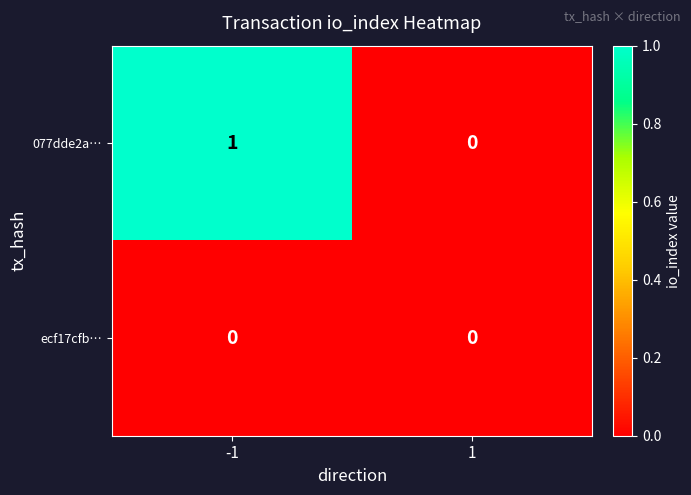

Between -1 and 1, which series saw the biggest shift?

077dde2a…